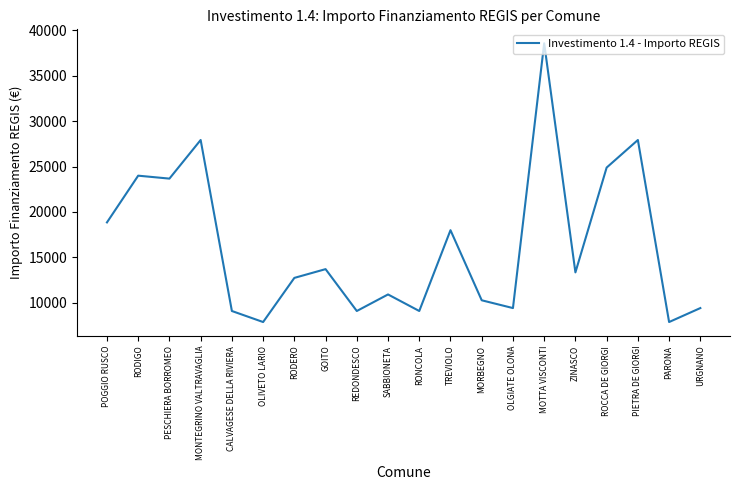

True or false: the data shows 10830 at POGGIO RUSCO.

False